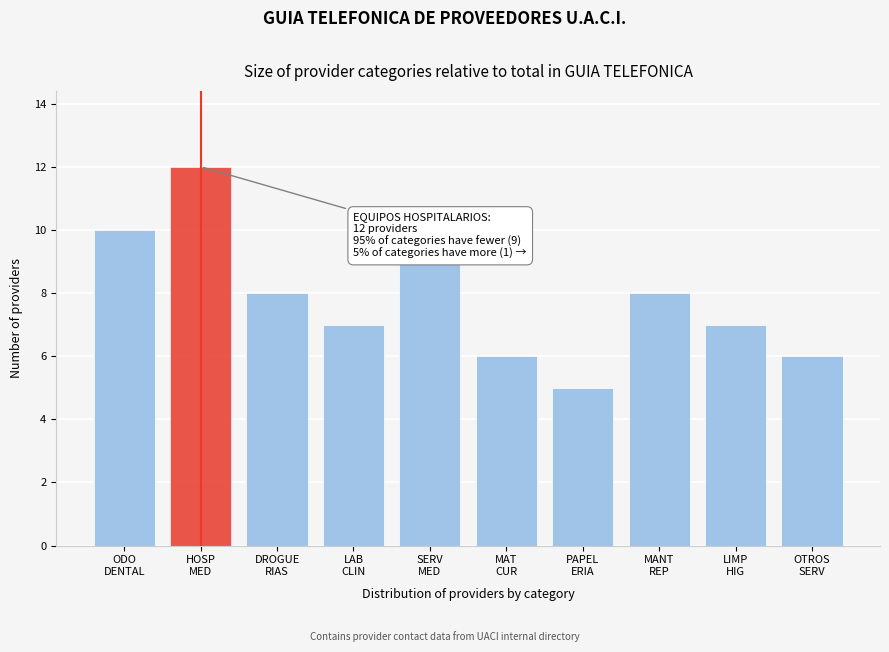

Reading left to right, what are all the values shown in this chart?

10	12	8	7	9	6	5	8	7	6